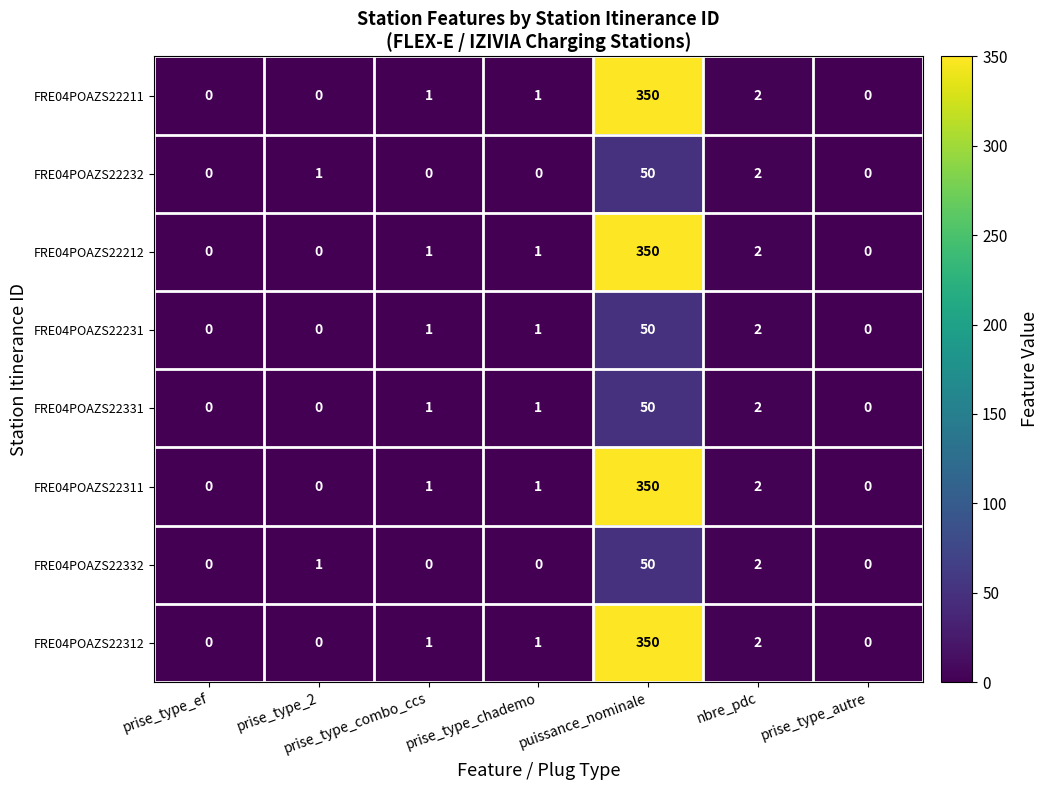

What is the greatest value displayed?

350